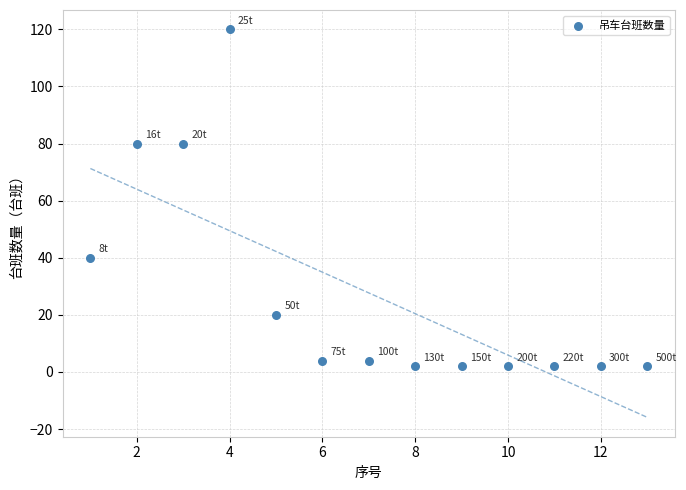

What is the range of X values (max minus min)?

12